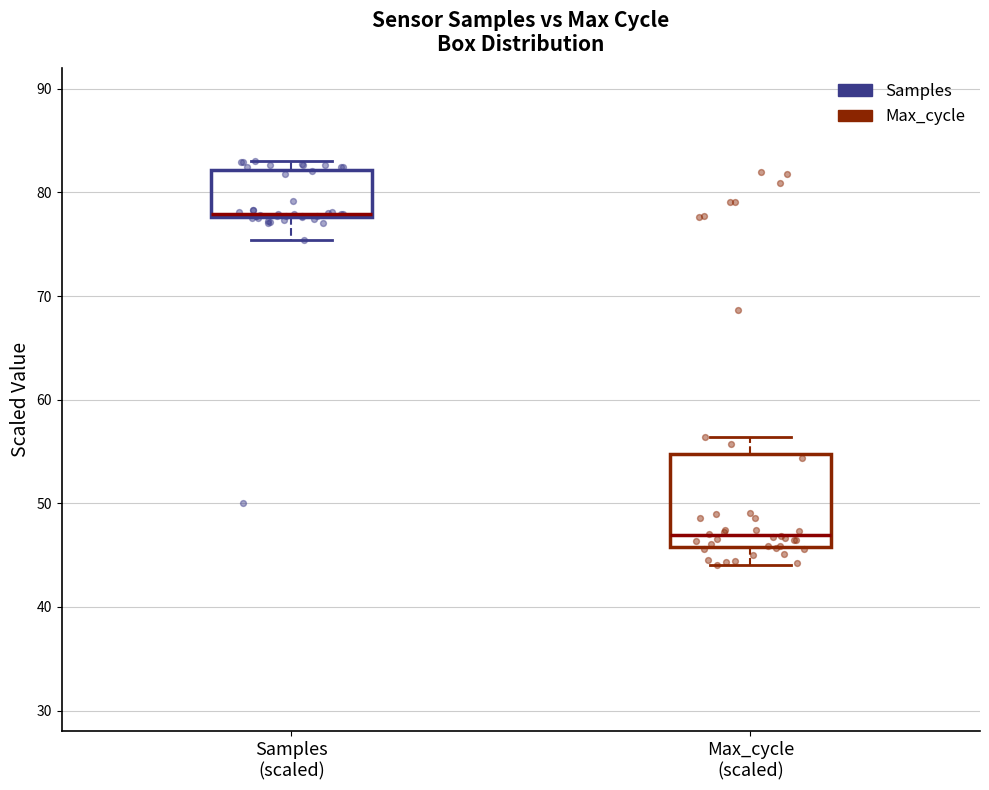

Where does the lower whisker of the box for Max_cycle (scaled) end on the y-axis? The values are not printed on the chart, so give them approximately, as read against the axis.

44